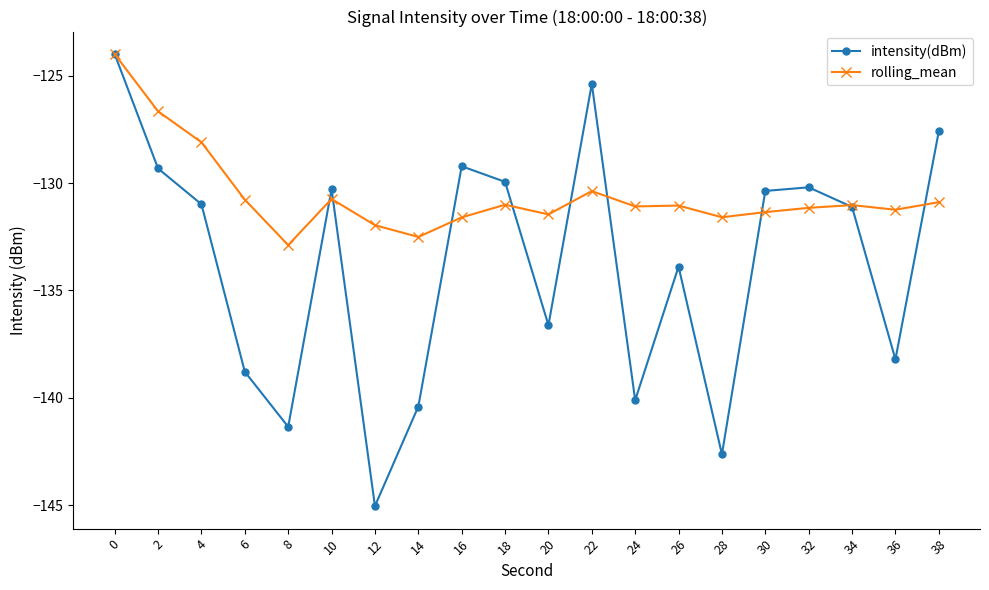

What is the average value of the rolling_mean series?

-130.6